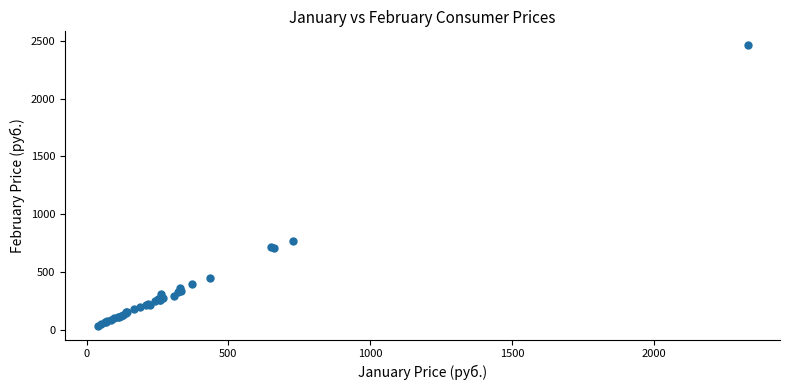

What Y value in the scatter plot is closest to 1248?

765.3